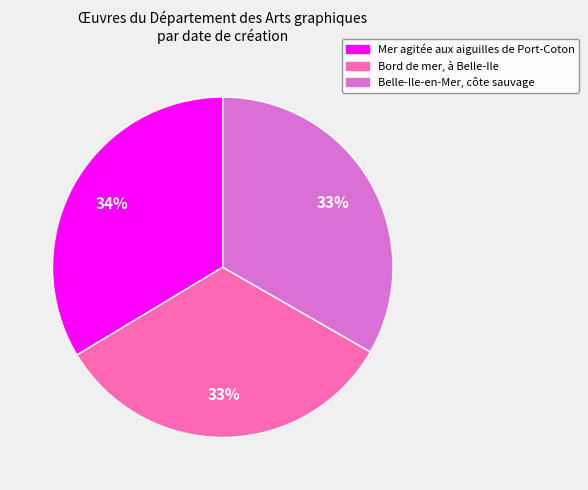

How many segments does this pie chart have?

3